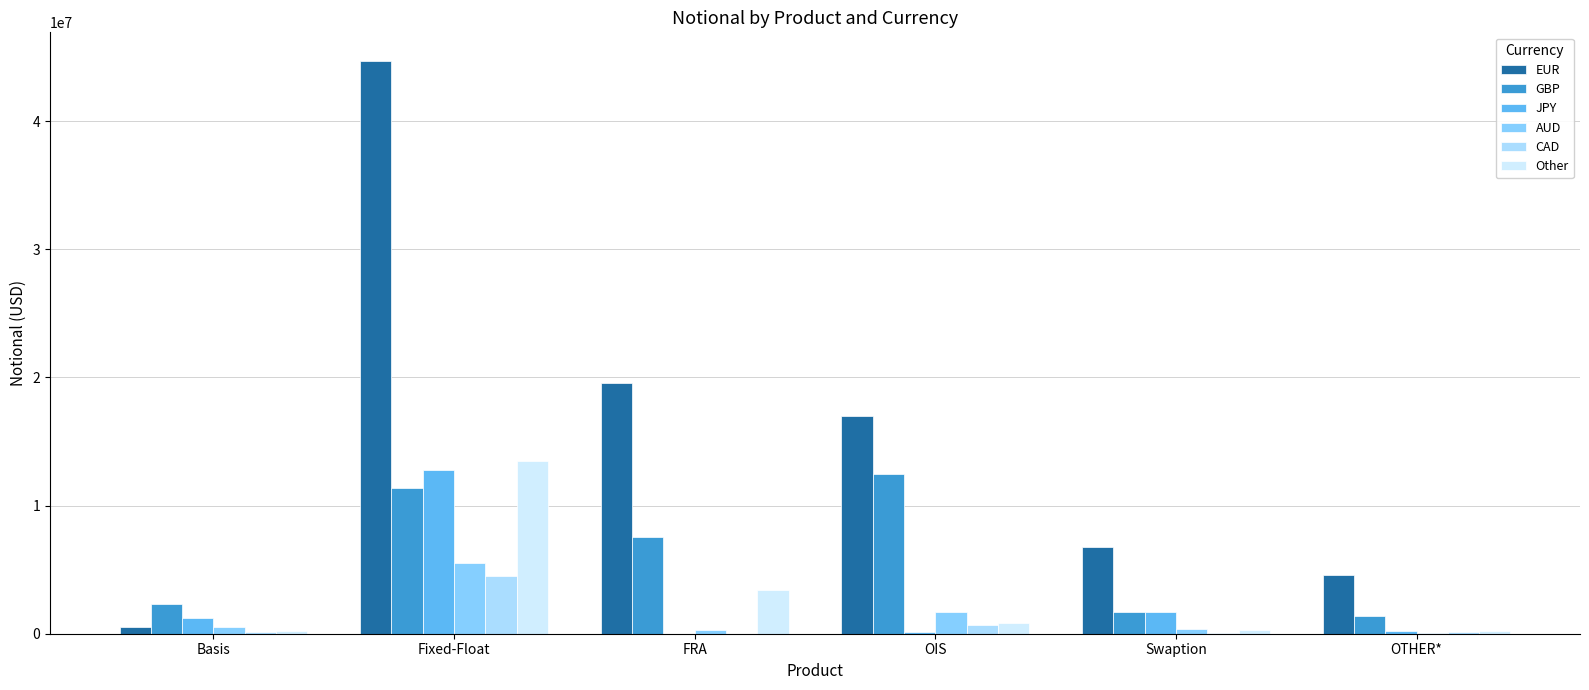

Read the JPY value at OTHER*, to the nearest 10.

238300